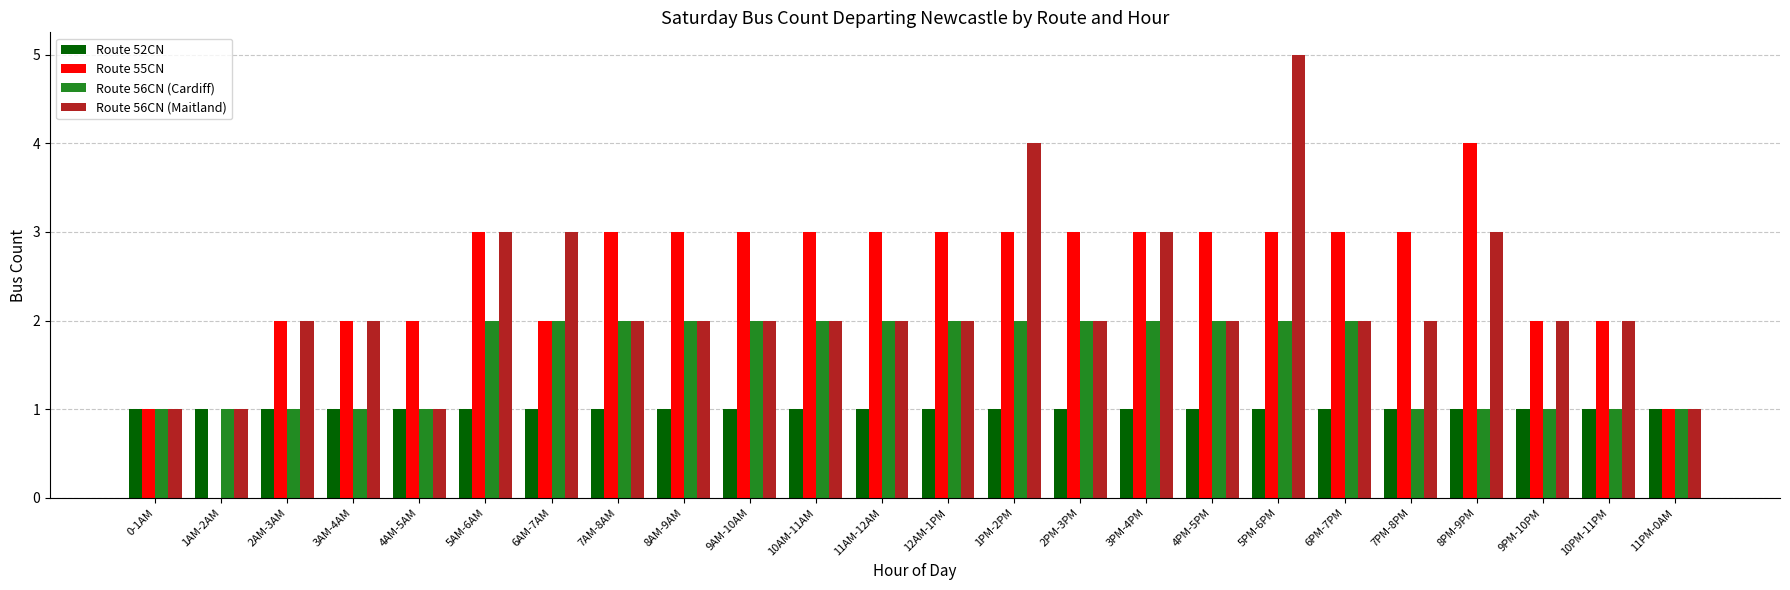

Which series has the largest total across all categories?

Route 55CN